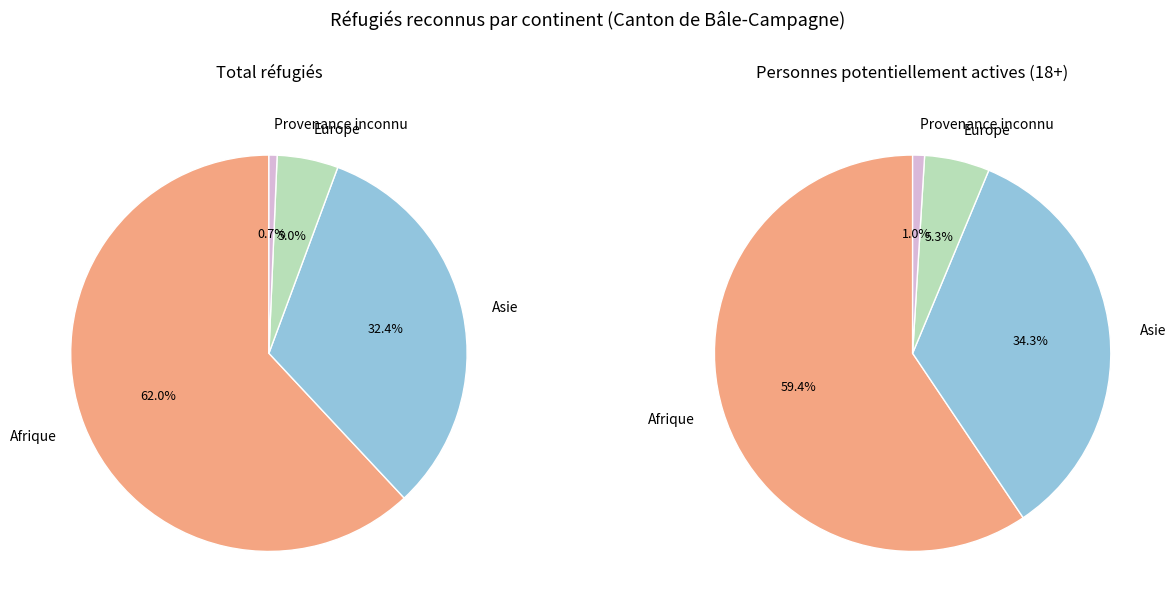

Which category has the biggest portion of the pie?

Afrique